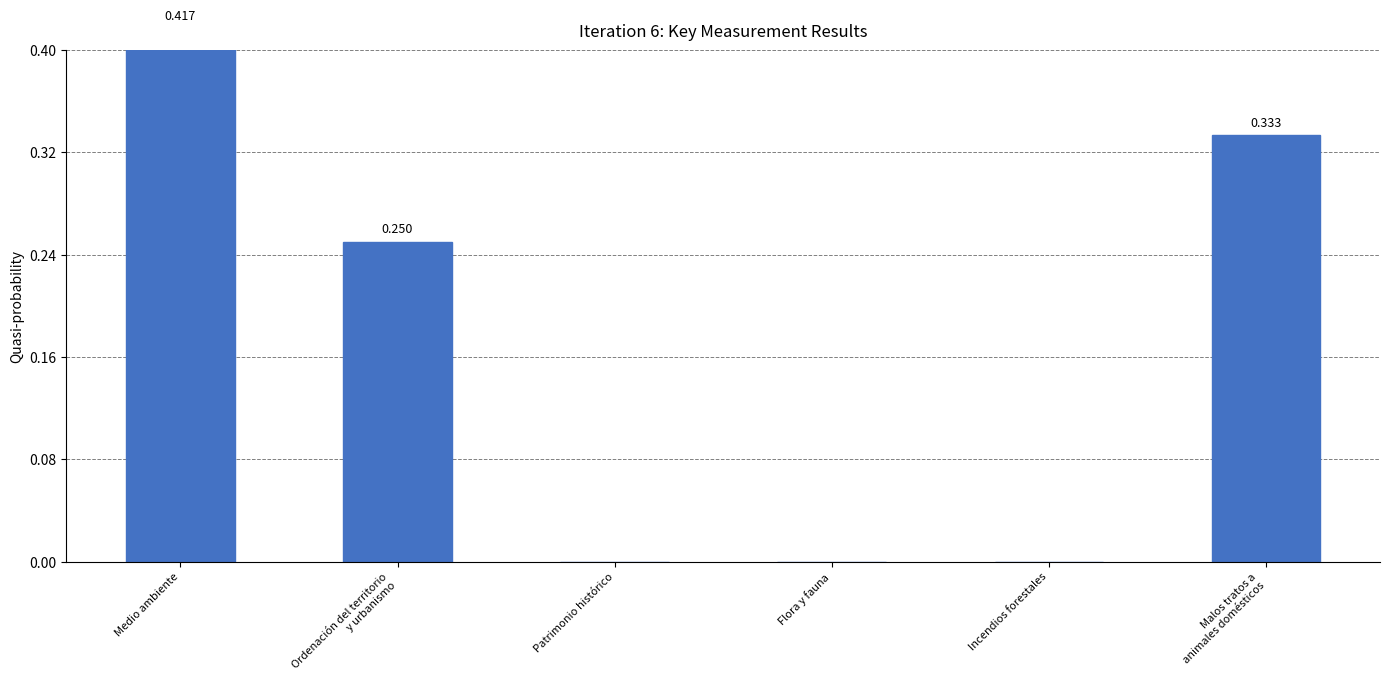

Count the number of data series in this chart.

1